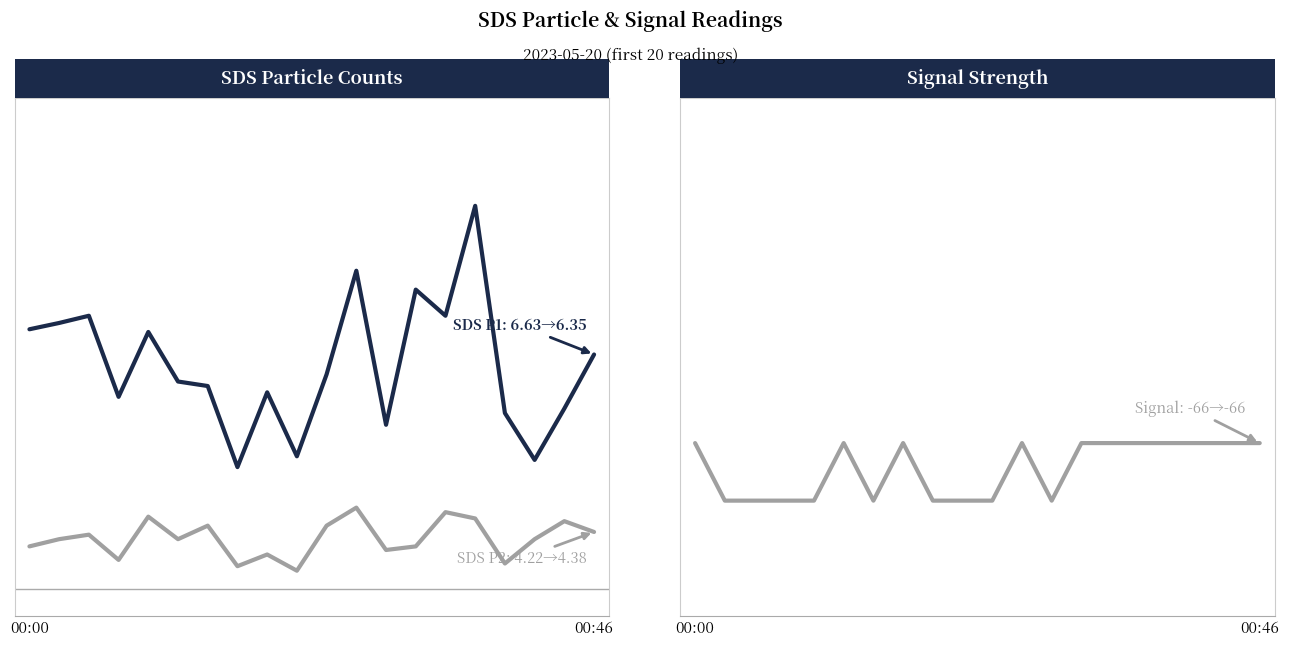

Is it true that SDS_P2 equals 2.5 at 16?

False